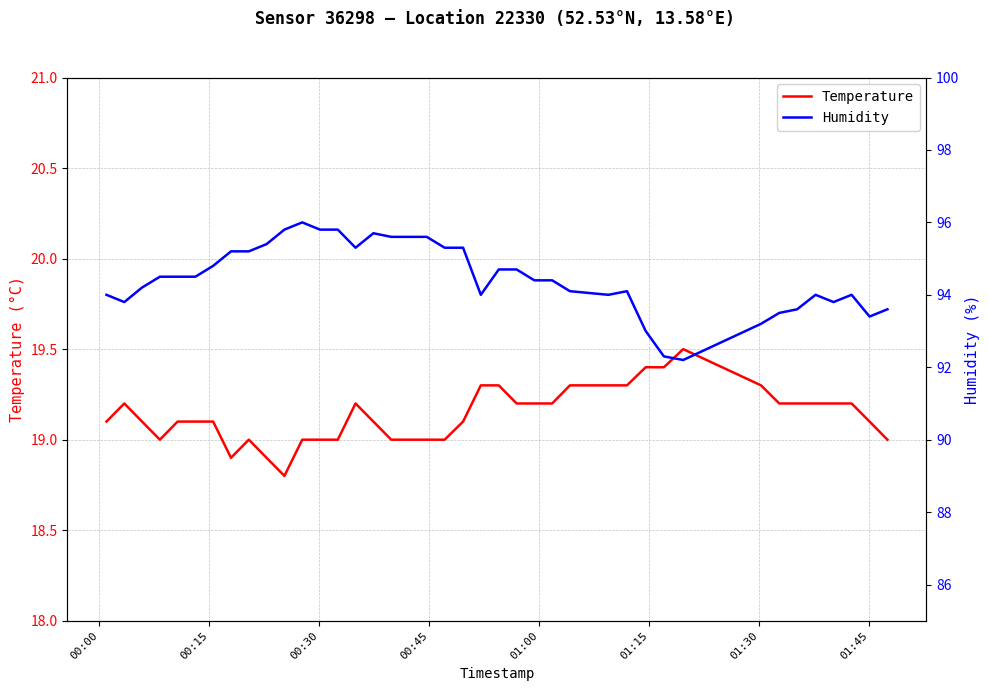

What is the minimum value for Temperature?

18.8